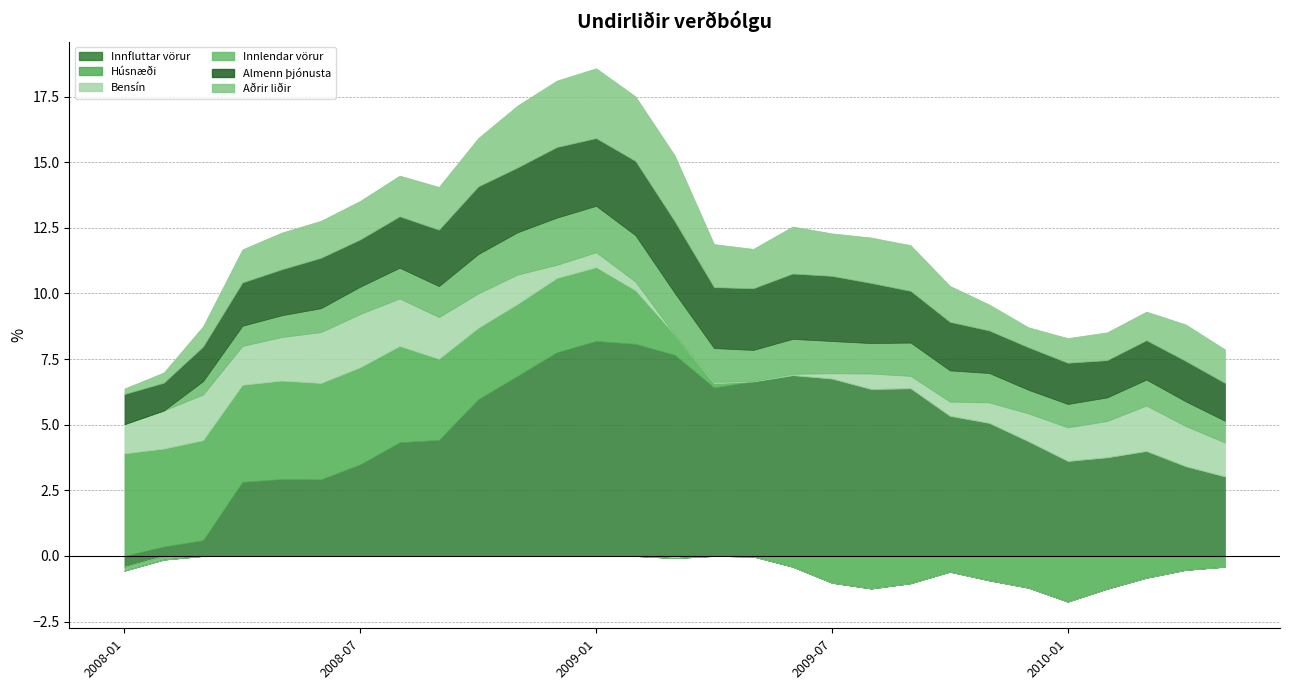

Reading left to right, what are all the values shown in this chart?

Innfluttar vörur: 2008-01=-0.4	2008-02=0.4	2008-03=0.6	2008-04=2.8	2008-05=2.9	2008-06=2.9	2008-07=3.5	2008-08=4.3	2008-09=4.4	2008-10=6.0	2008-11=6.9	2008-12=7.8	2009-01=8.2	2009-02=8.1	2009-03=7.7	2009-04=6.4	2009-05=6.7	2009-06=6.9	2009-07=6.8	2009-08=6.4	2009-09=6.4	2009-10=5.3	2009-11=5.1	2009-12=4.4	2010-01=3.6	2010-02=3.8	2010-03=4.0	2010-04=3.4	2010-05=3.0
Húsnæði: 2008-01=3.9	2008-02=3.7	2008-03=3.8	2008-04=3.7	2008-05=3.8	2008-06=3.7	2008-07=3.7	2008-08=3.7	2008-09=3.1	2008-10=2.7	2008-11=2.7	2008-12=2.8	2009-01=2.8	2009-02=2.0	2009-03=0.8	2009-04=0.2	2009-05=-0.0	2009-06=-0.4	2009-07=-1.0	2009-08=-1.2	2009-09=-1.0	2009-10=-0.6	2009-11=-0.9	2009-12=-1.2	2010-01=-1.7	2010-02=-1.2	2010-03=-0.8	2010-04=-0.5	2010-05=-0.4
Bensín: 2008-01=1.1	2008-02=1.4	2008-03=1.7	2008-04=1.5	2008-05=1.7	2008-06=1.9	2008-07=2.0	2008-08=1.8	2008-09=1.6	2008-10=1.3	2008-11=1.1	2008-12=0.5	2009-01=0.6	2009-02=0.3	2009-03=-0.1	2009-04=0.1	2009-05=0.0	2009-06=0.1	2009-07=0.2	2009-08=0.6	2009-09=0.5	2009-10=0.5	2009-11=0.8	2009-12=1.1	2010-01=1.3	2010-02=1.4	2010-03=1.7	2010-04=1.5	2010-05=1.3
Innlendar vörur: 2008-01=-0.1	2008-02=-0.1	2008-03=0.5	2008-04=0.8	2008-05=0.8	2008-06=0.9	2008-07=1.0	2008-08=1.2	2008-09=1.2	2008-10=1.5	2008-11=1.6	2008-12=1.8	2009-01=1.8	2009-02=1.8	2009-03=1.6	2009-04=1.3	2009-05=1.2	2009-06=1.3	2009-07=1.2	2009-08=1.2	2009-09=1.3	2009-10=1.2	2009-11=1.1	2009-12=0.9	2010-01=0.9	2010-02=0.9	2010-03=1.0	2010-04=0.9	2010-05=0.8
Almenn þjónusta: 2008-01=1.1	2008-02=1.1	2008-03=1.3	2008-04=1.6	2008-05=1.8	2008-06=1.9	2008-07=1.8	2008-08=2.0	2008-09=2.1	2008-10=2.6	2008-11=2.5	2008-12=2.7	2009-01=2.6	2009-02=2.8	2009-03=2.7	2009-04=2.3	2009-05=2.4	2009-06=2.5	2009-07=2.5	2009-08=2.3	2009-09=2.0	2009-10=1.9	2009-11=1.6	2009-12=1.6	2010-01=1.6	2010-02=1.4	2010-03=1.5	2010-04=1.5	2010-05=1.4
Aðrir liðir: 2008-01=0.2	2008-02=0.4	2008-03=0.8	2008-04=1.3	2008-05=1.4	2008-06=1.4	2008-07=1.5	2008-08=1.6	2008-09=1.6	2008-10=1.8	2008-11=2.4	2008-12=2.5	2009-01=2.7	2009-02=2.5	2009-03=2.5	2009-04=1.6	2009-05=1.5	2009-06=1.8	2009-07=1.6	2009-08=1.7	2009-09=1.7	2009-10=1.4	2009-11=1.0	2009-12=0.8	2010-01=0.9	2010-02=1.1	2010-03=1.1	2010-04=1.4	2010-05=1.3